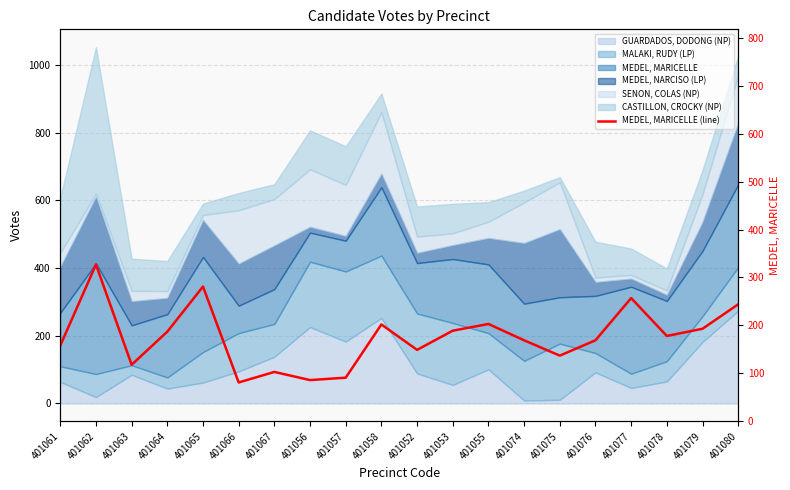

Which has a higher value, 401079 or 401074?

401079